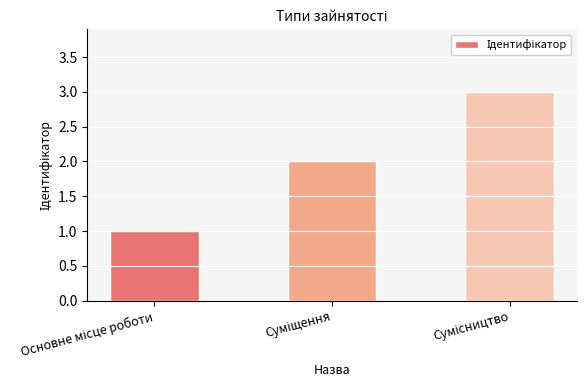

How many data points are less than 2?

1